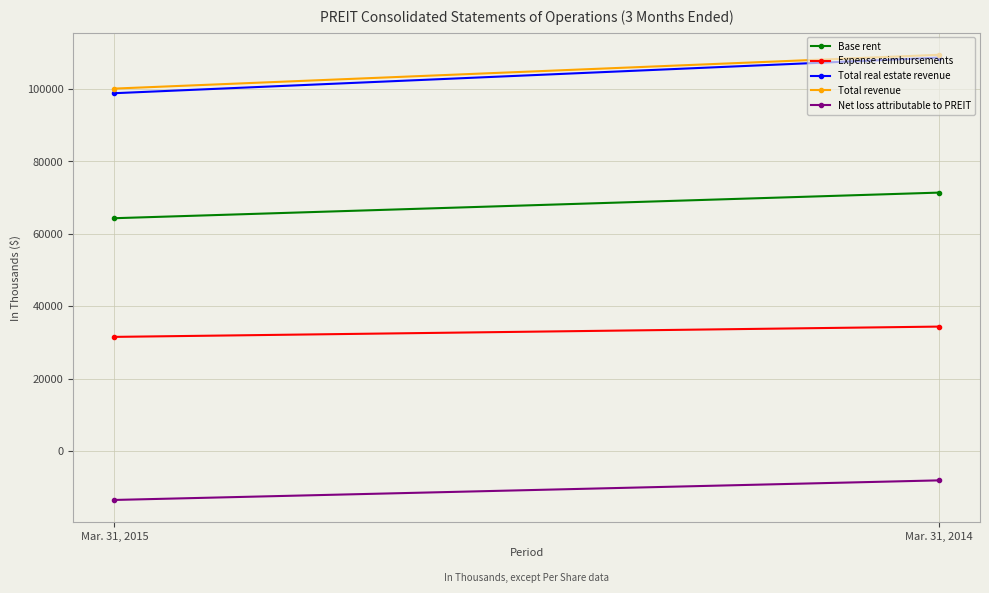

Which series has the largest range (max minus min)?

Total real estate revenue